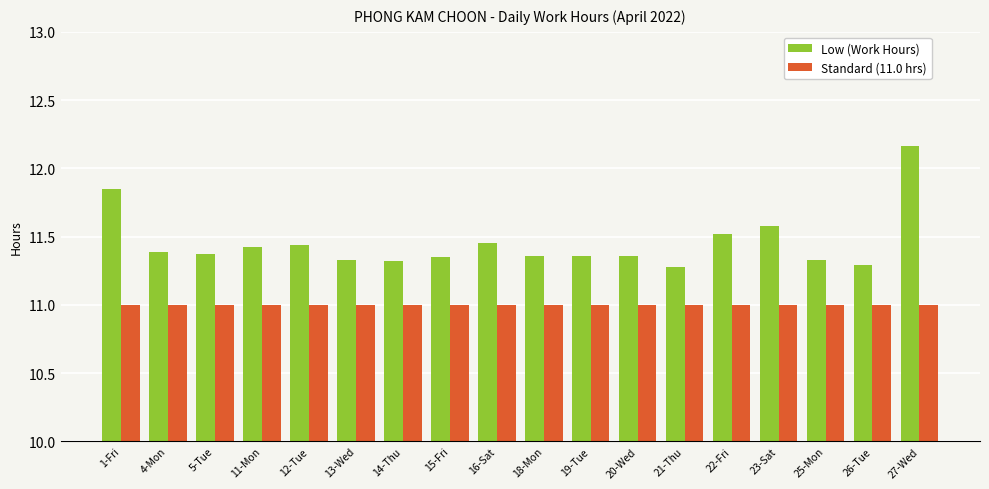

What is the maximum value for Standard (11.0 hrs)?

11.0